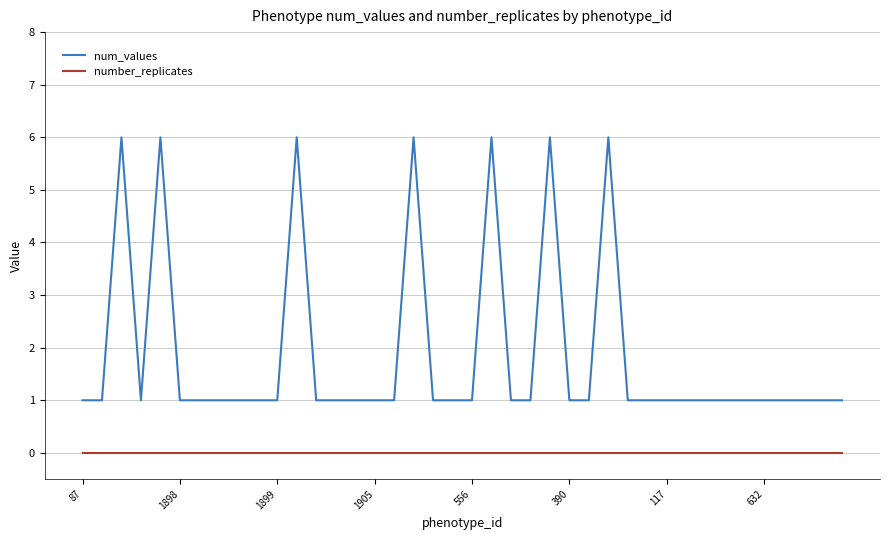

Which series has the largest total across all categories?

num_values